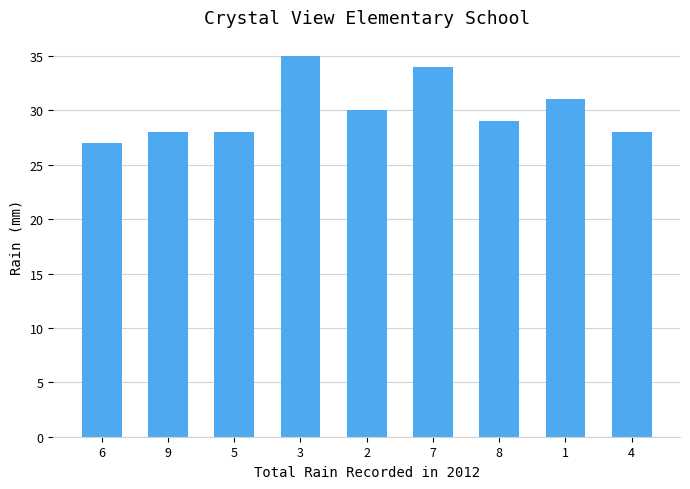

What is the difference between the values at 5 and 8?

1